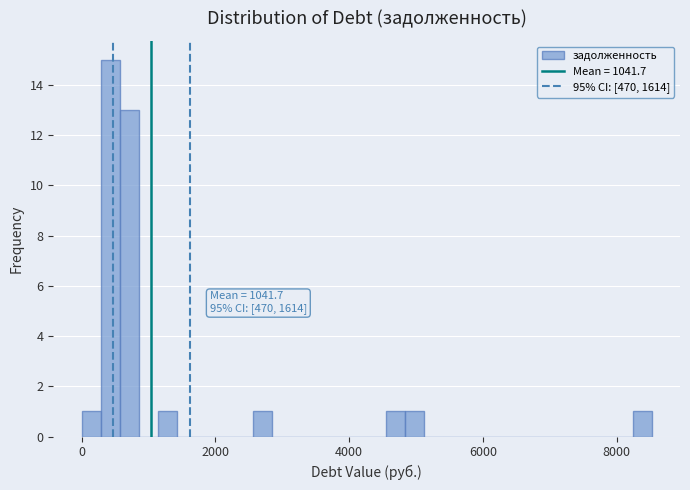

Around what value on the x-axis is the tallest bar? Give the approximate position of its centre, as read against the axis.

400